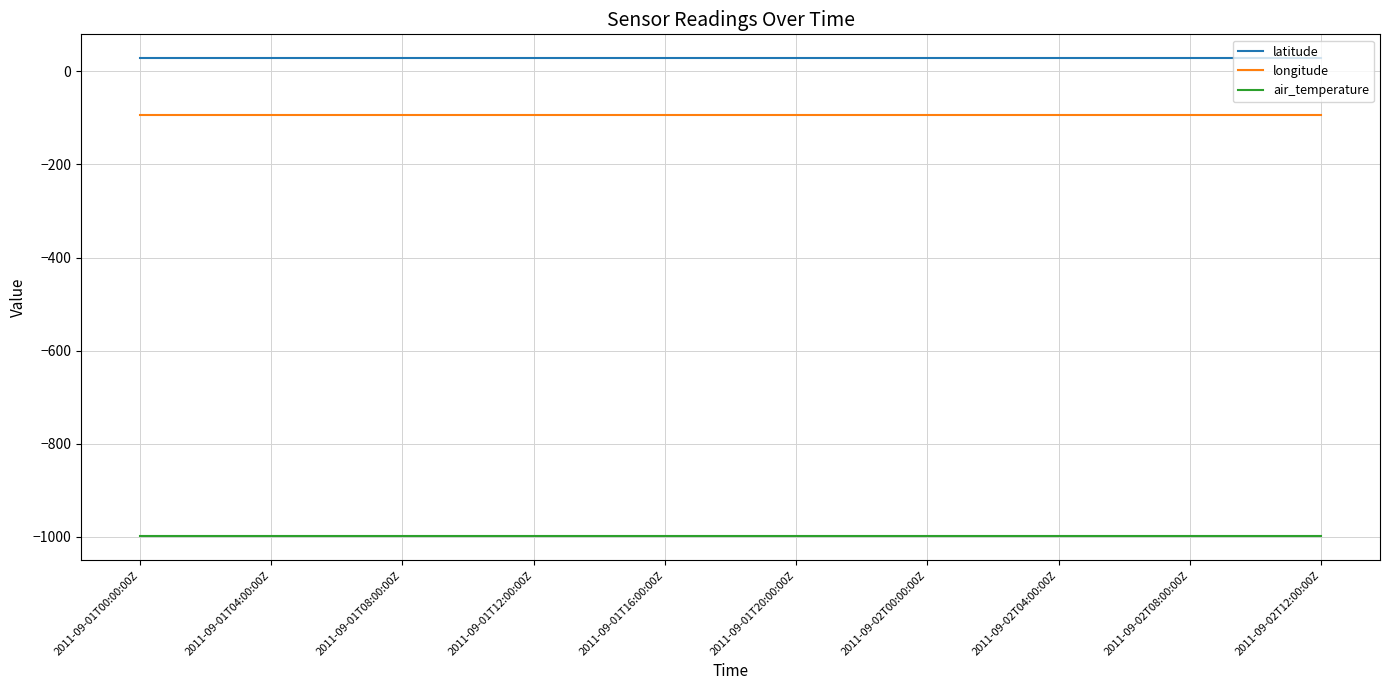

What is the average value of the air_temperature series?

-999.0